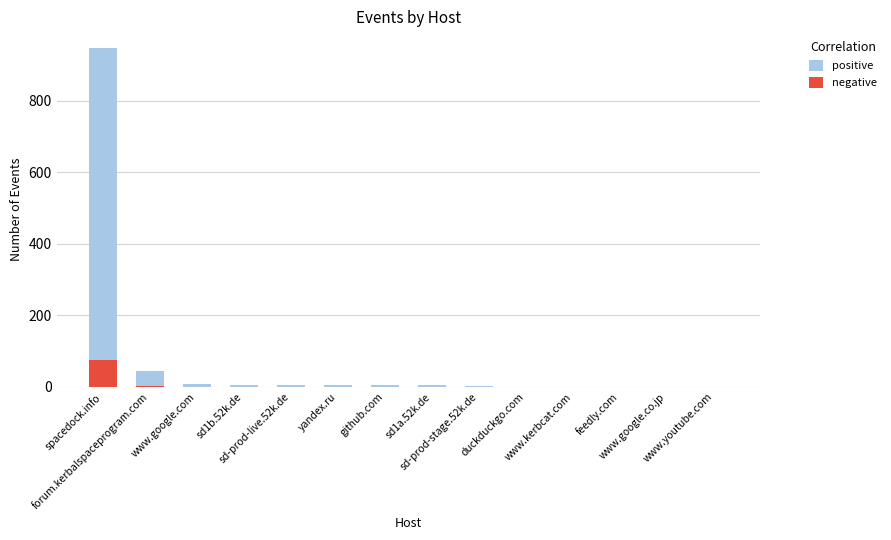

What is the label of the 3rd bar from the left?

www.google.com